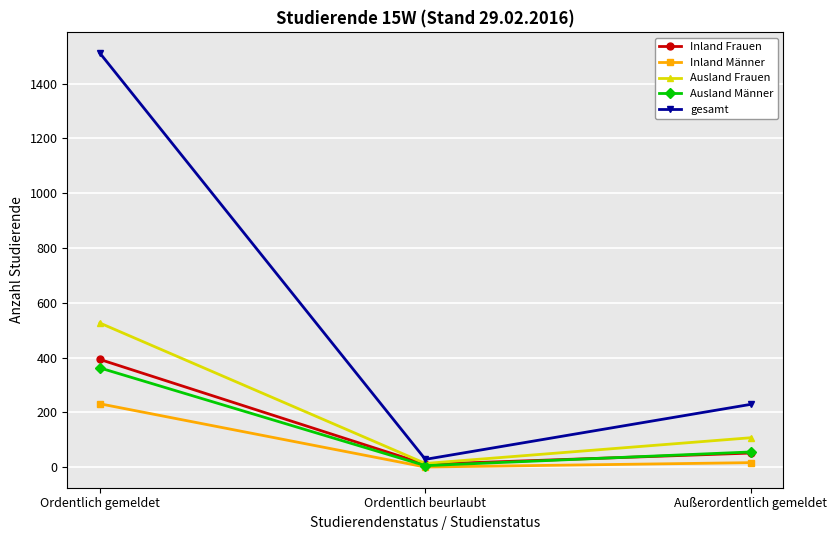

The gesamt series shows 229 at Außerordentlich gemeldet. True or false?

True